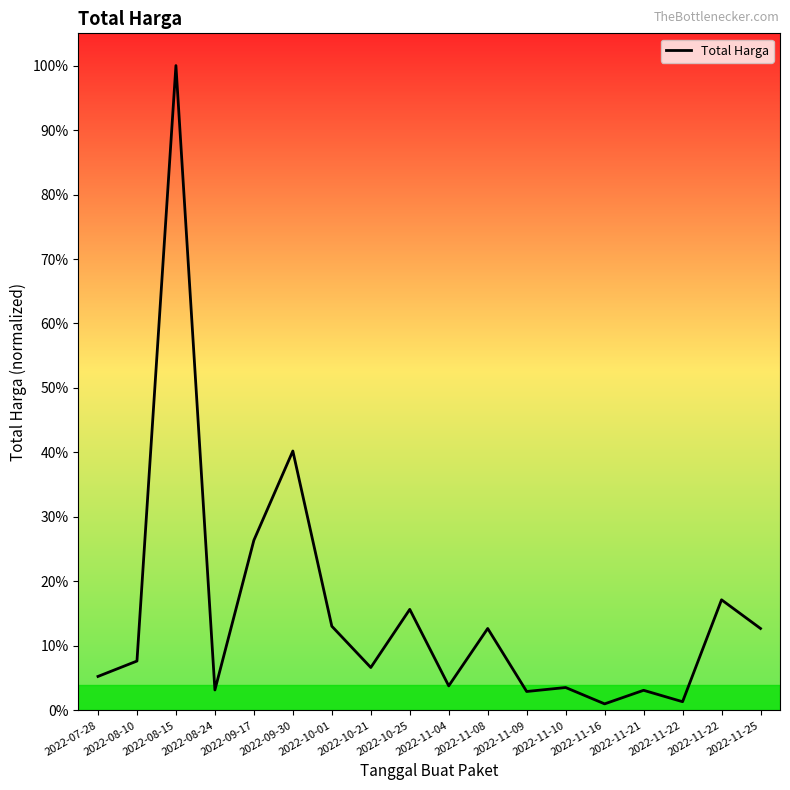

Which has a higher value, 2022-09-17 or 2022-11-25?

2022-09-17